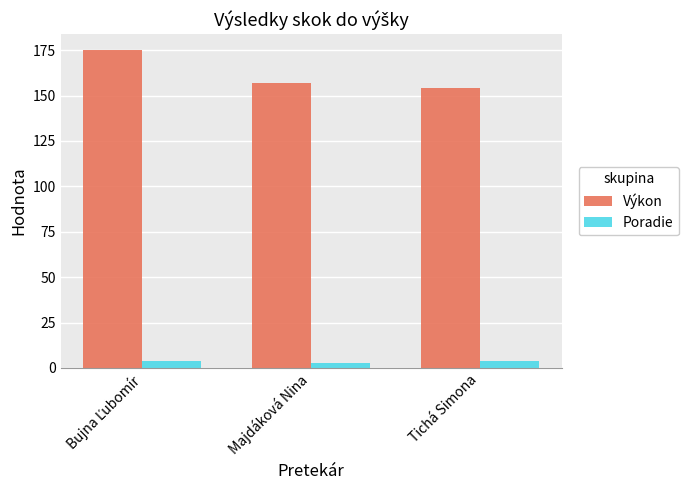

Which series has the widest spread of values?

Výkon